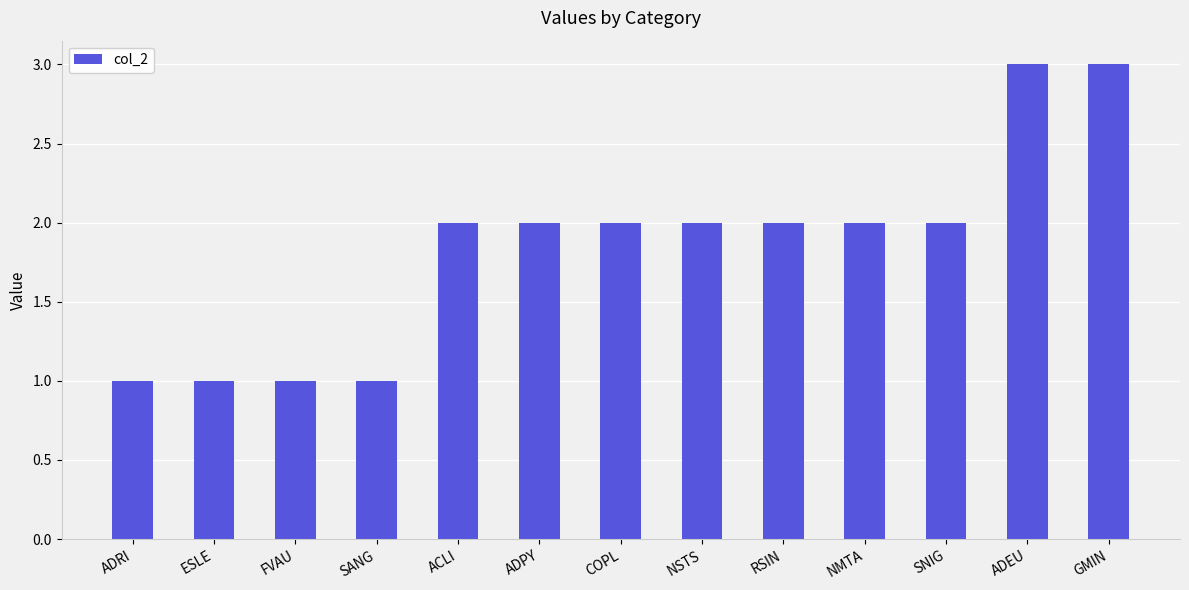

How many series are shown in this chart?

1